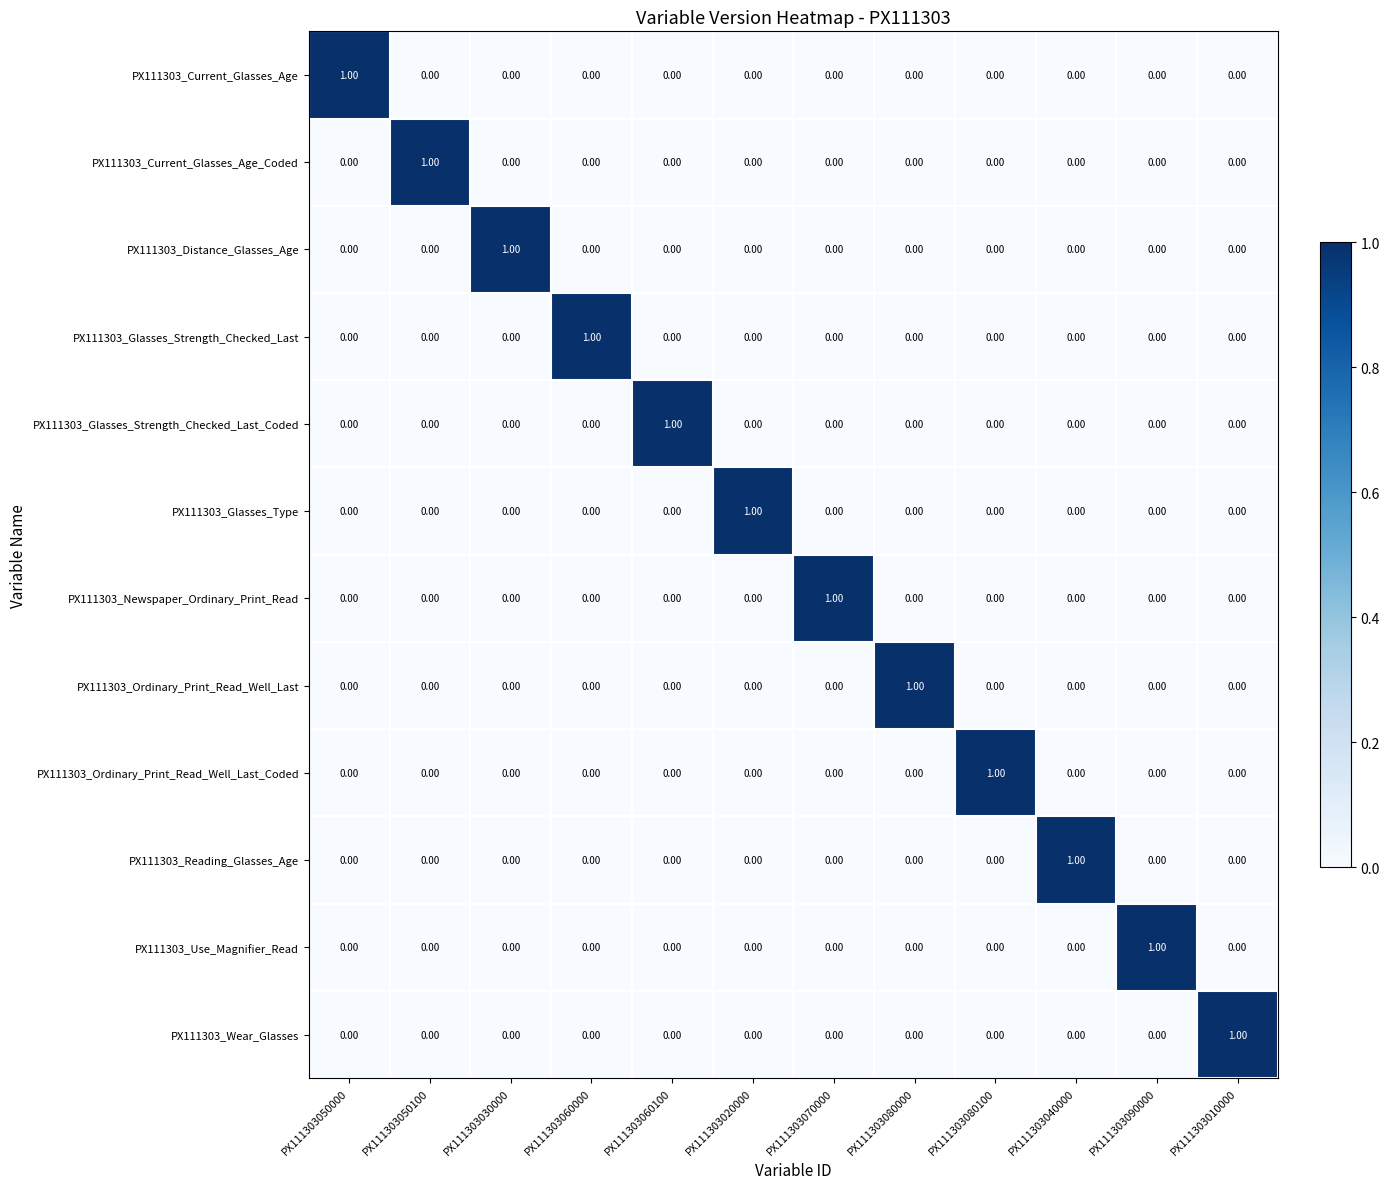

Is the value of PX111303_Wear_Glasses at PX111303010000 greater than the value of PX111303_Distance_Glasses_Age at PX111303060000?

Yes